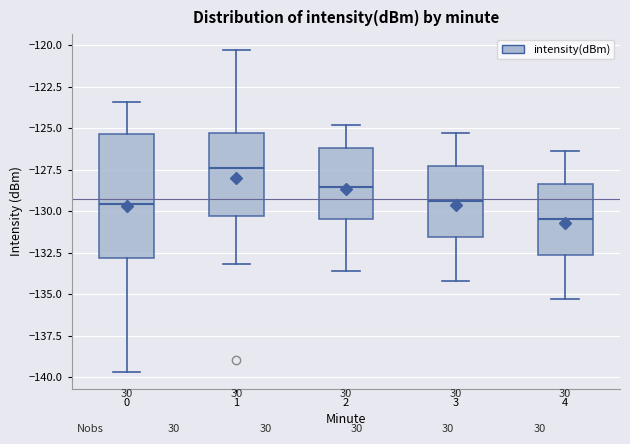

Reading left to right, read every box against the y-axis: the position of its median line, the range the box covers, and the ends of its whiskers. The values are not printed on the chart, so give them approximately, as read against the axis.

0: median -129.5, box -133.0 to -125.5, whiskers -139.5 to -123.5
1: median -127.5, box -130.5 to -125.5, whiskers -133.0 to -120.5
2: median -128.5, box -130.5 to -126.0, whiskers -133.5 to -125.0
3: median -129.5, box -131.5 to -127.5, whiskers -134.0 to -125.5
4: median -130.5, box -132.5 to -128.5, whiskers -135.5 to -126.5